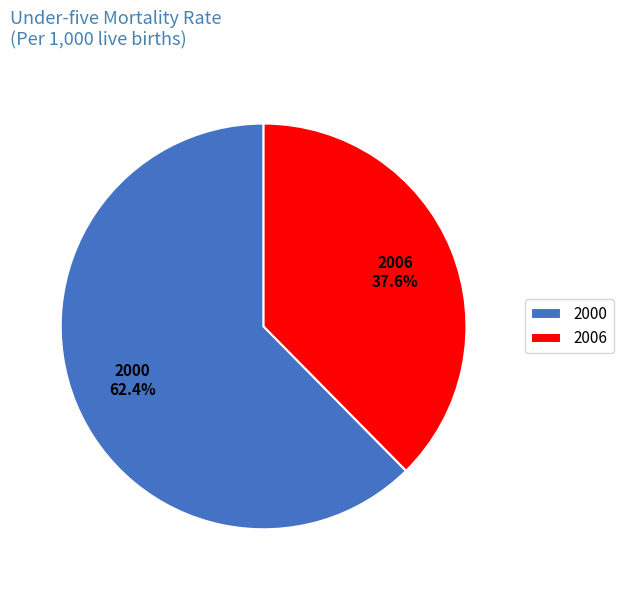

Which category accounts for the majority?

2000